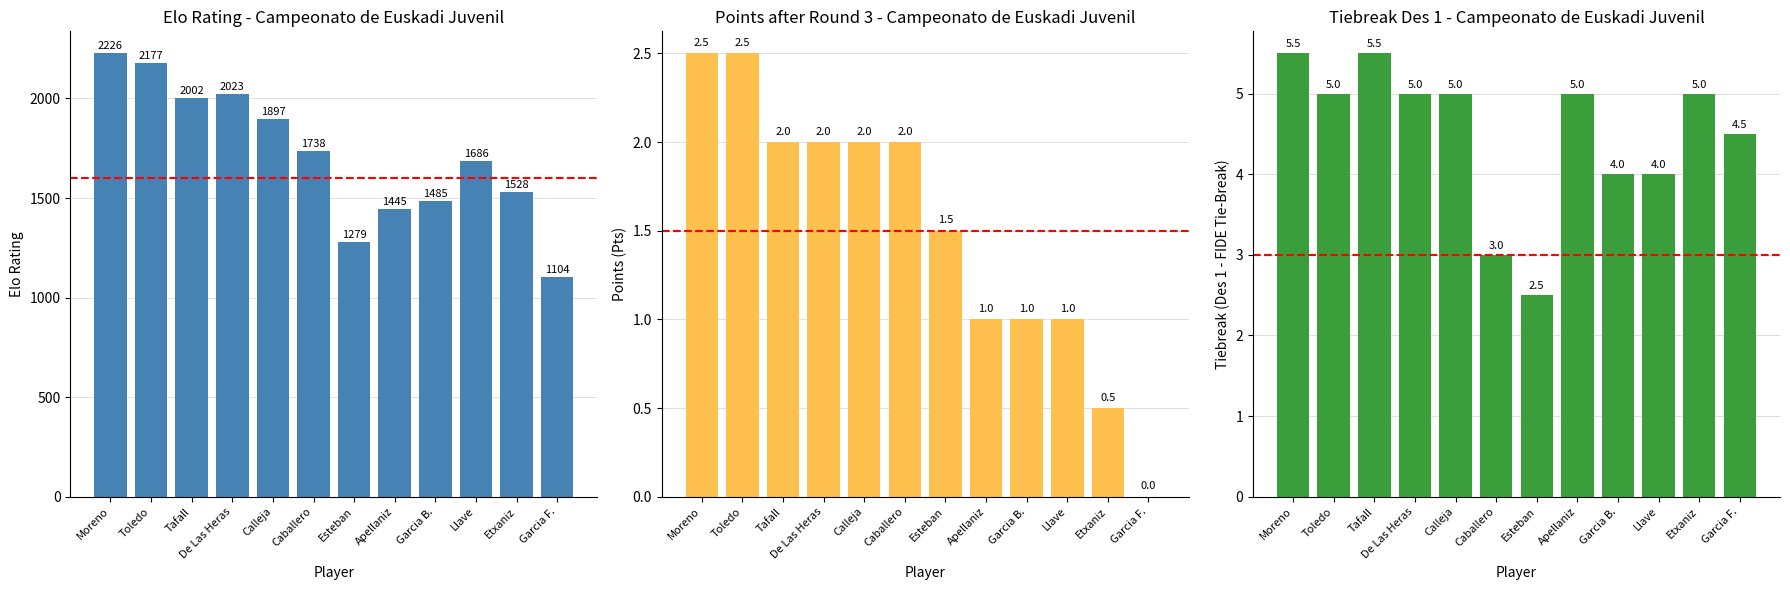

Rank the series by their maximum value, from lowest to highest.

Pts, Des 1, Elo